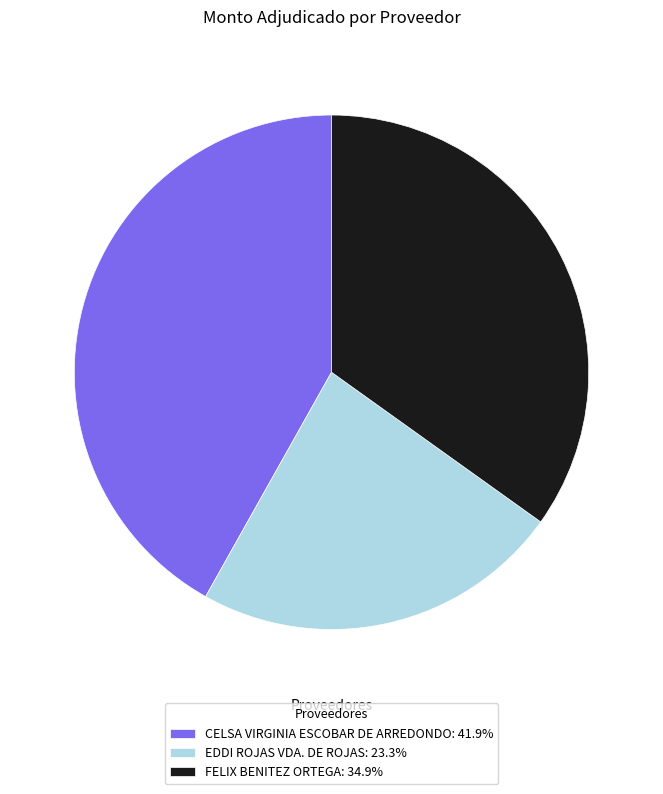

Approximately how many times larger is the value at EDDI ROJAS VDA. DE ROJAS: 23.3% compared to FELIX BENITEZ ORTEGA: 34.9%?

0.7